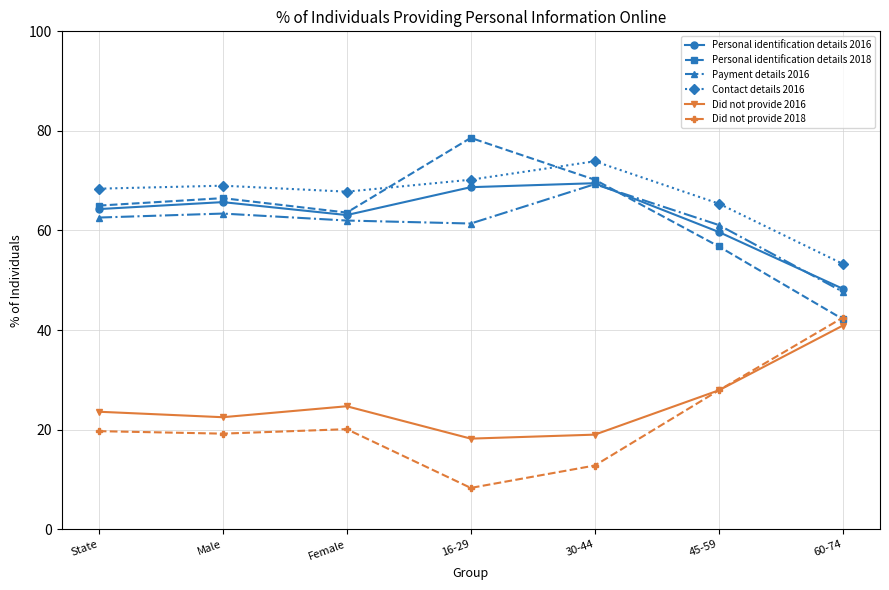

True or false: Contact details 2016 has more than 2 interior local peaks.

False